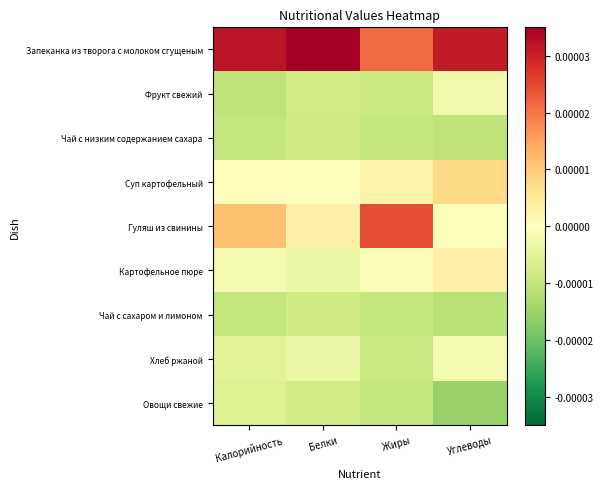

At which category does the chart reach its peak across all series?

Белки